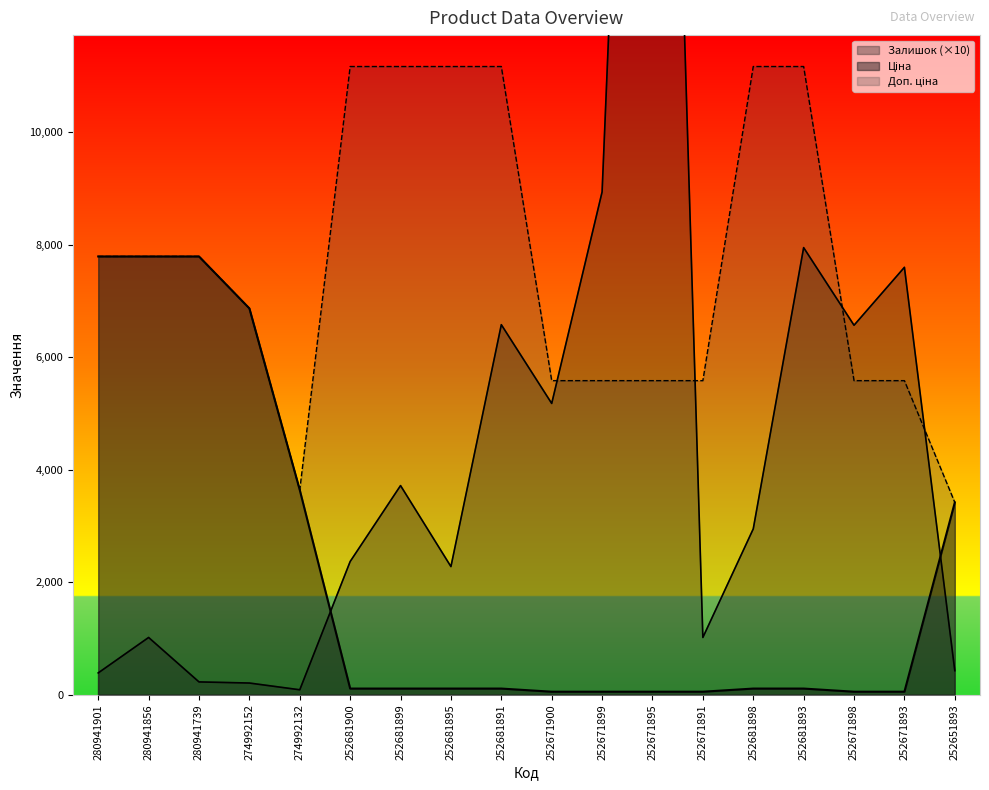

What is the difference between the maximum and minimum values in the Доп. ціна series?

7748.0